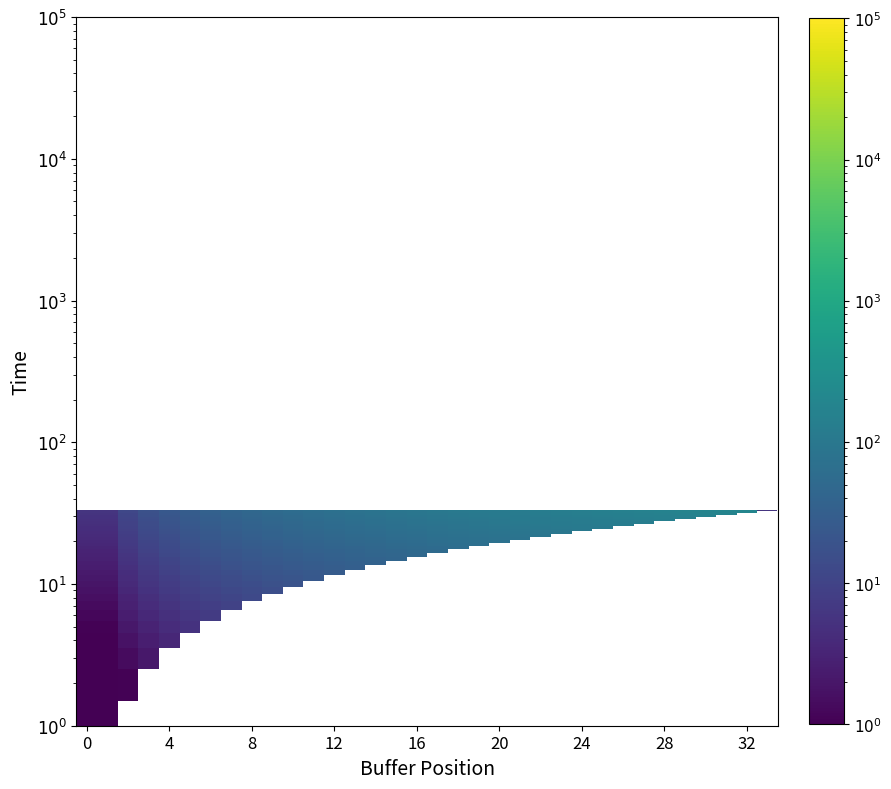

At how many categories does at least one series exceed 123?

12